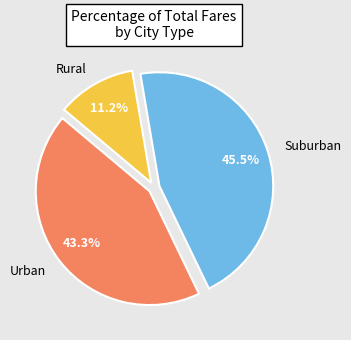

What percentage is NOT represented by Rural?

88.8%